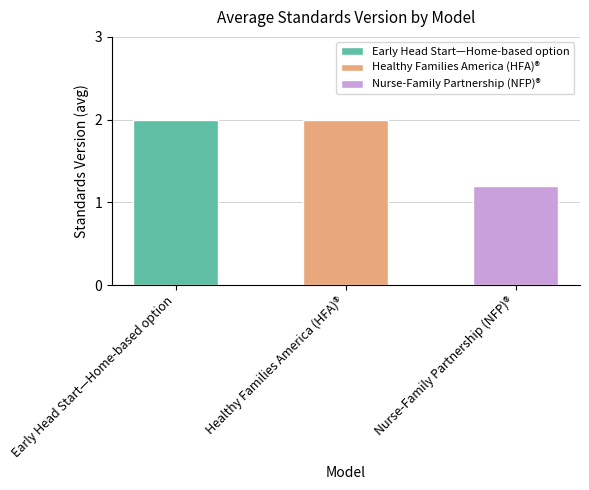

How many bars are there in total?

3